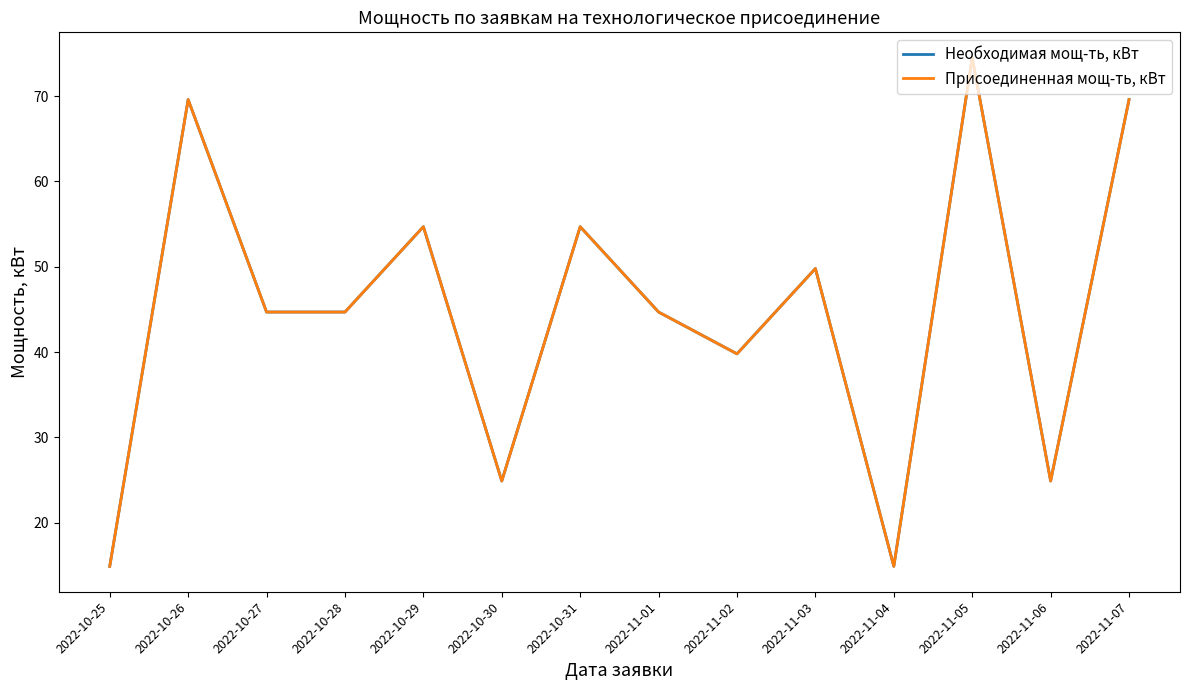

What is the sum of the Присоединенная мощ-ть, кВт values at 2022-10-26 and 2022-10-28?

114.3